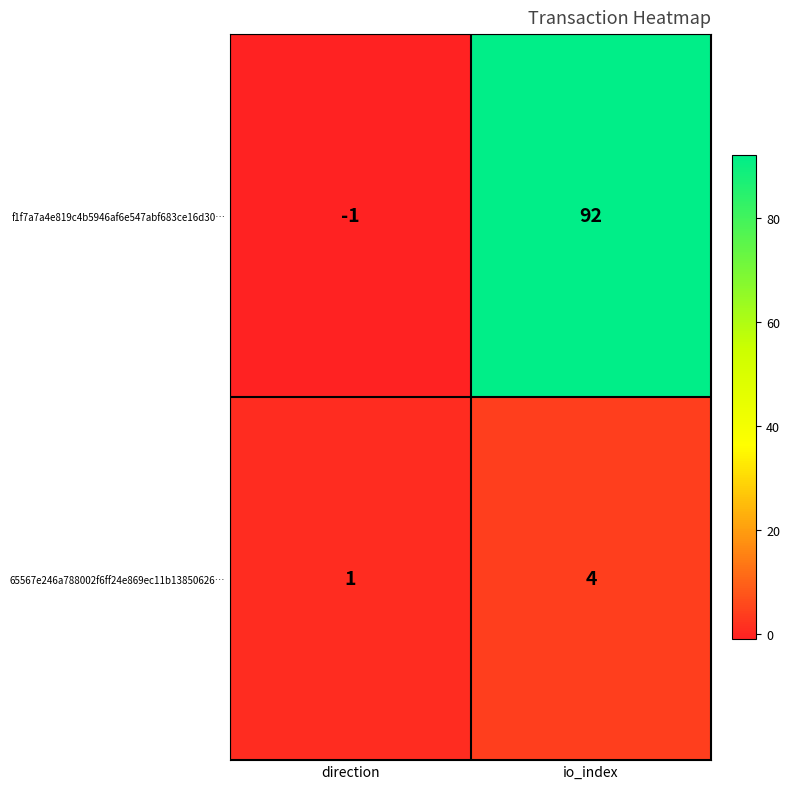

What is the difference between the f1f7a7a4e819c4b5946af6e547abf683ce16d30… values at direction and io_index?

93